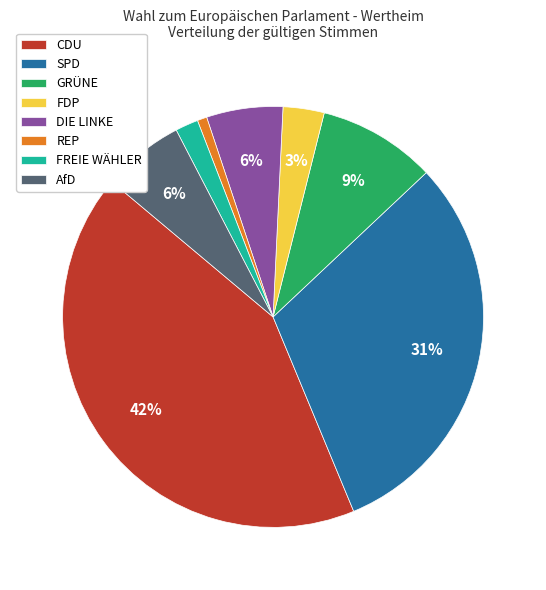

The FREIE WÄHLER slice represents 14% of the pie. True or false?

False